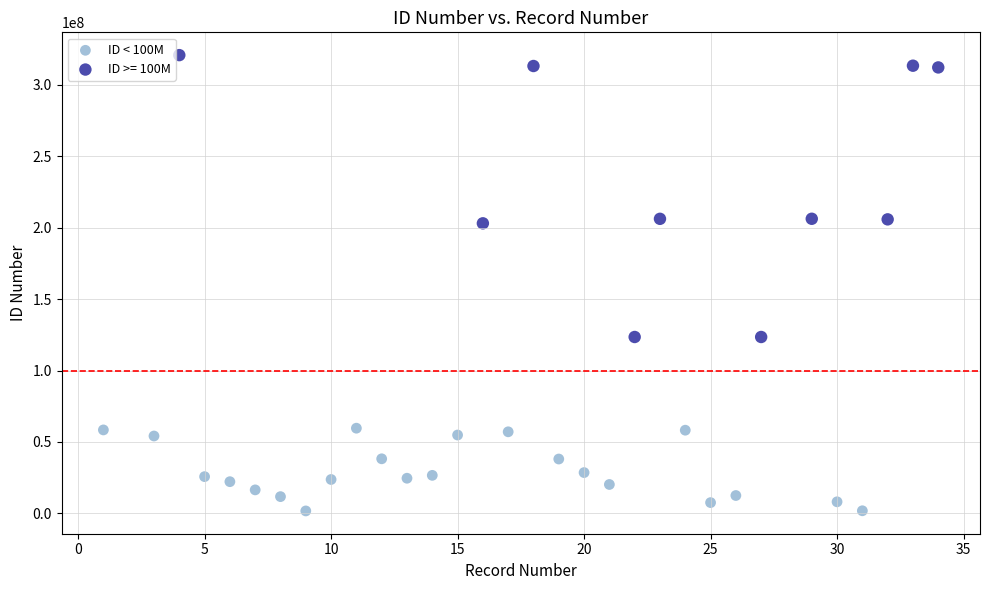

Which series contains the highest Y value?

ID >= 100M